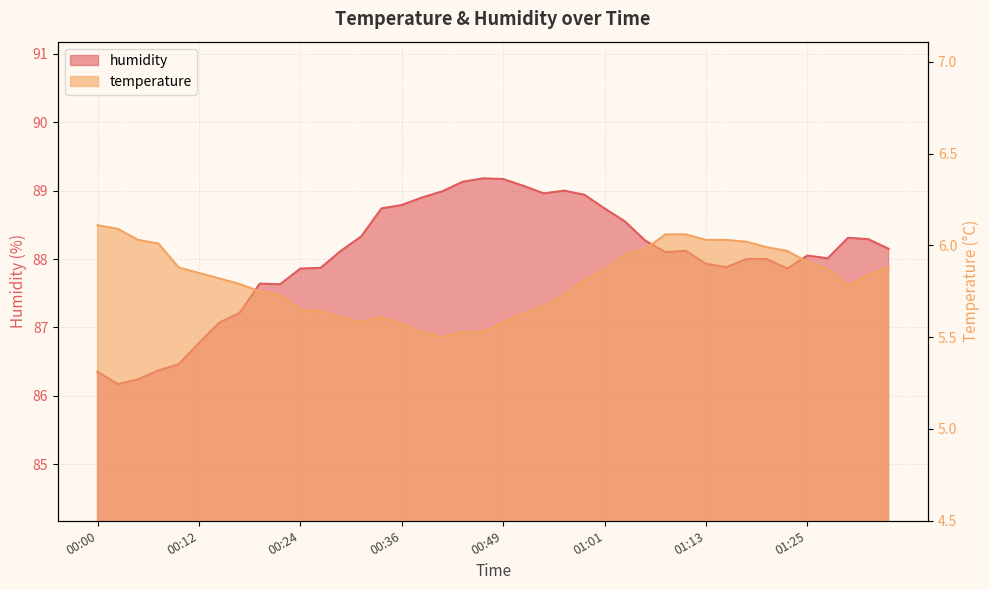

True or false: temperature and humidity cross at least once.

False